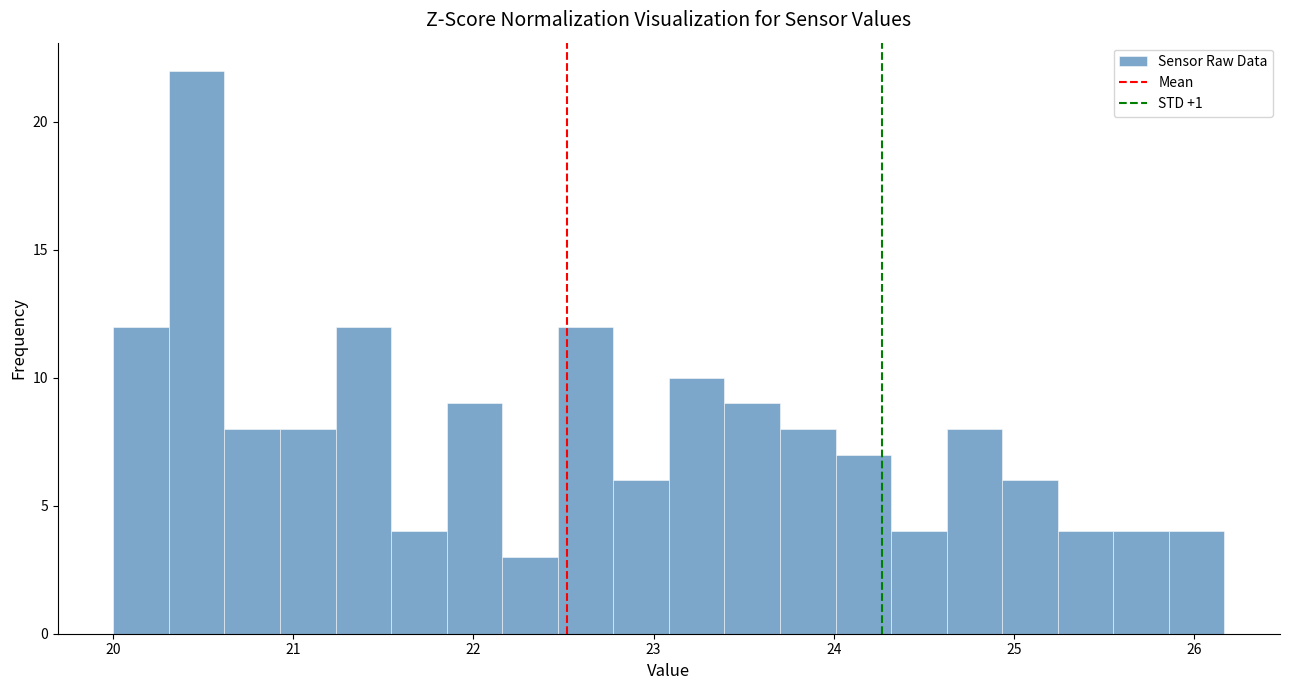

Read against the x-axis, roughly where is the centre of the tallest bar?

20.5